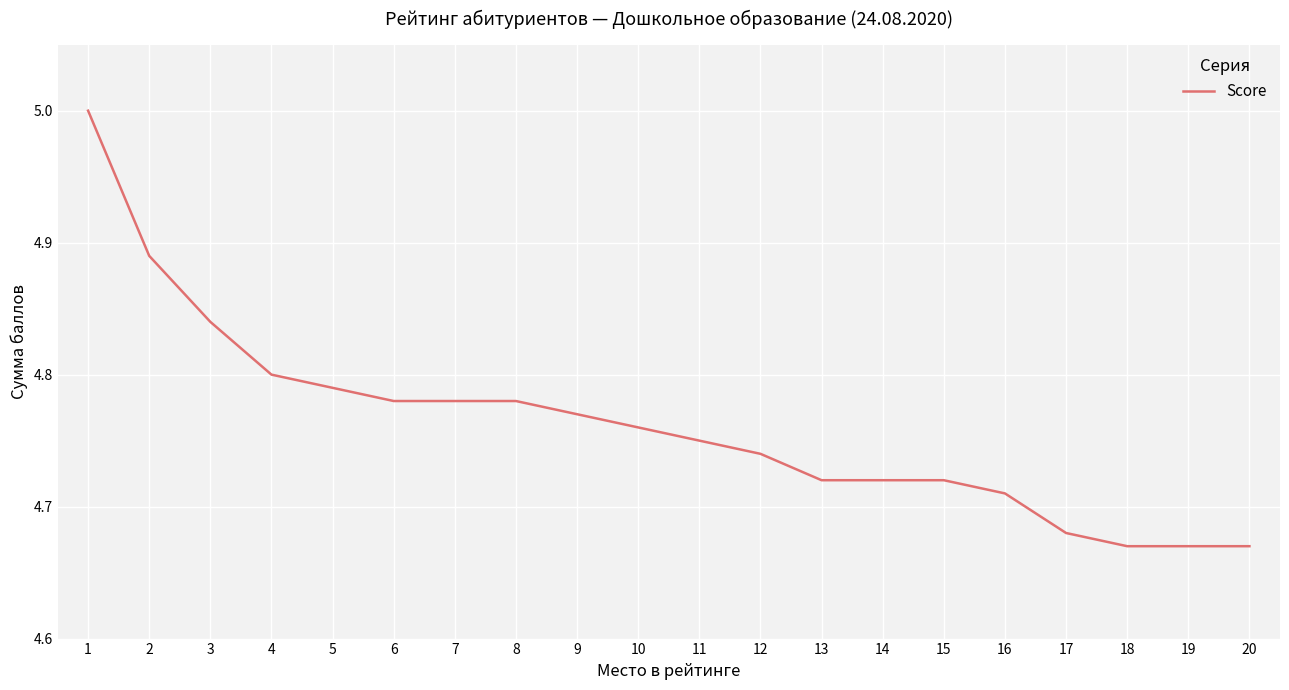

What is the maximum value shown in the chart?

5.0